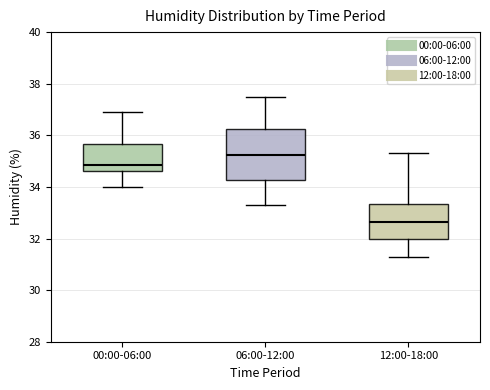

Where does the upper whisker of the box for 00:00-06:00 end on the y-axis? The values are not printed on the chart, so give them approximately, as read against the axis.

37.0